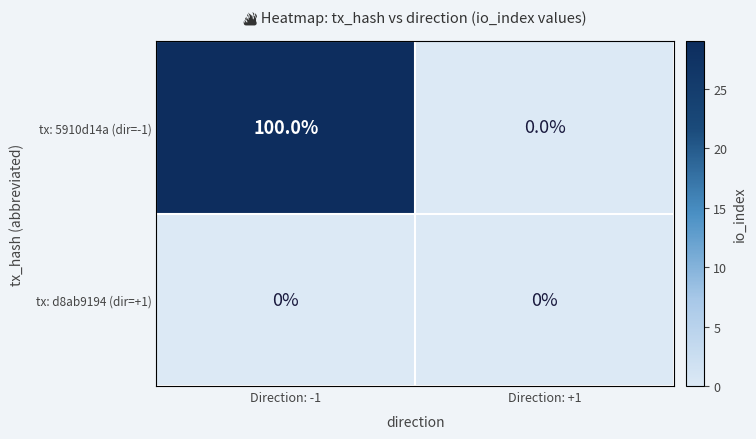

Rank the series by their average value, from highest to lowest.

tx: 5910d14a (dir=-1), tx: d8ab9194 (dir=+1)